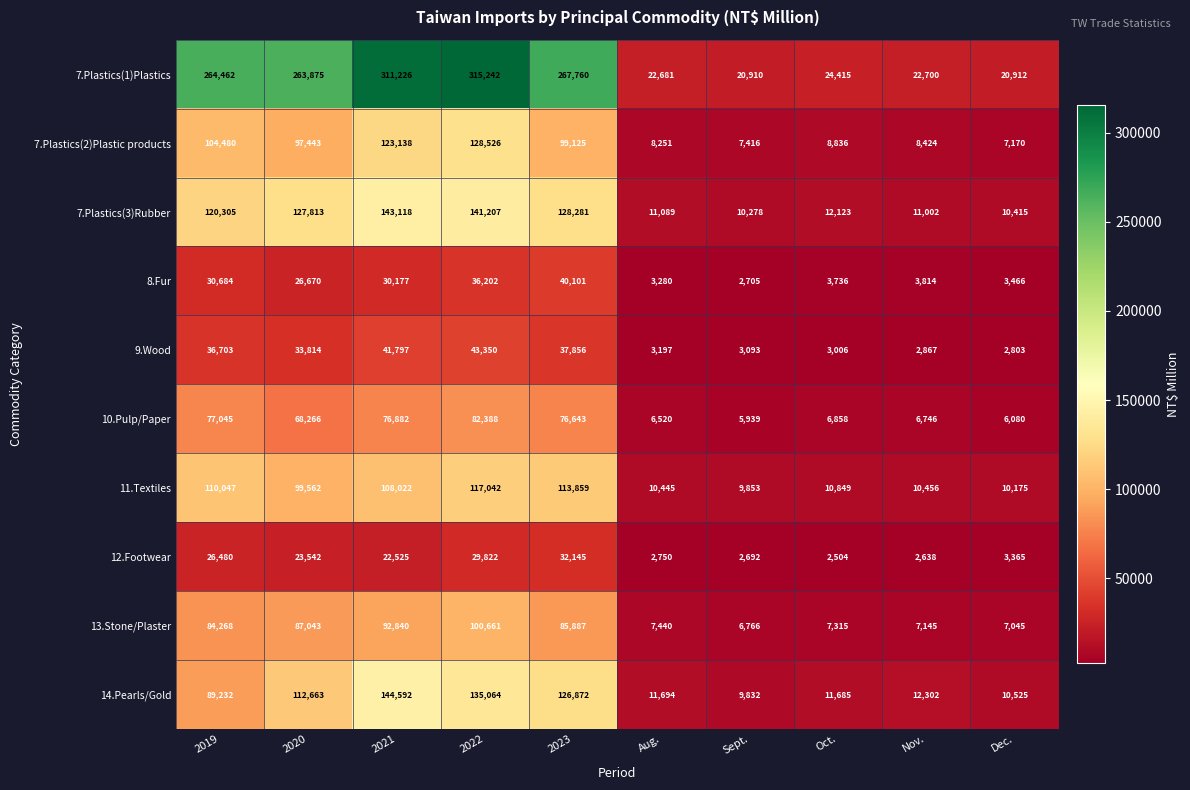

At how many categories does at least one series exceed 254830?

5